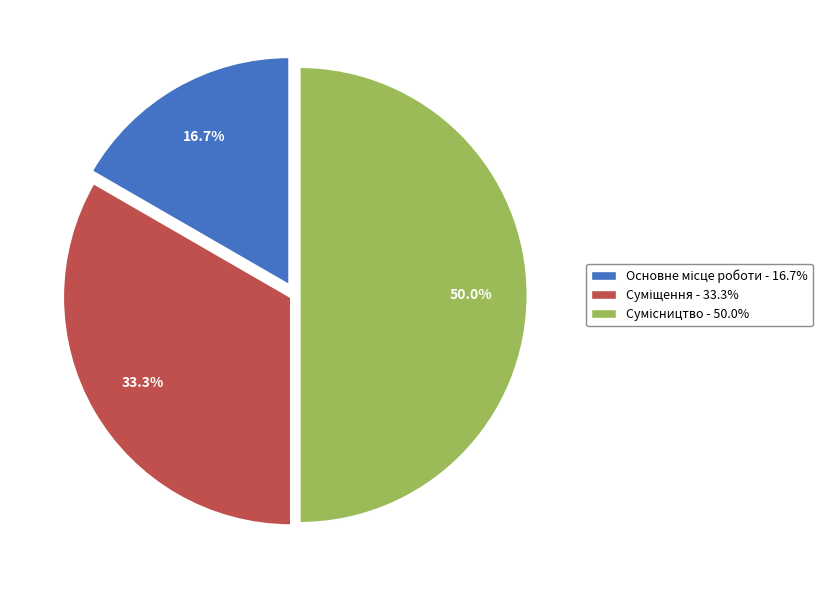

How many slices are in this pie chart?

3